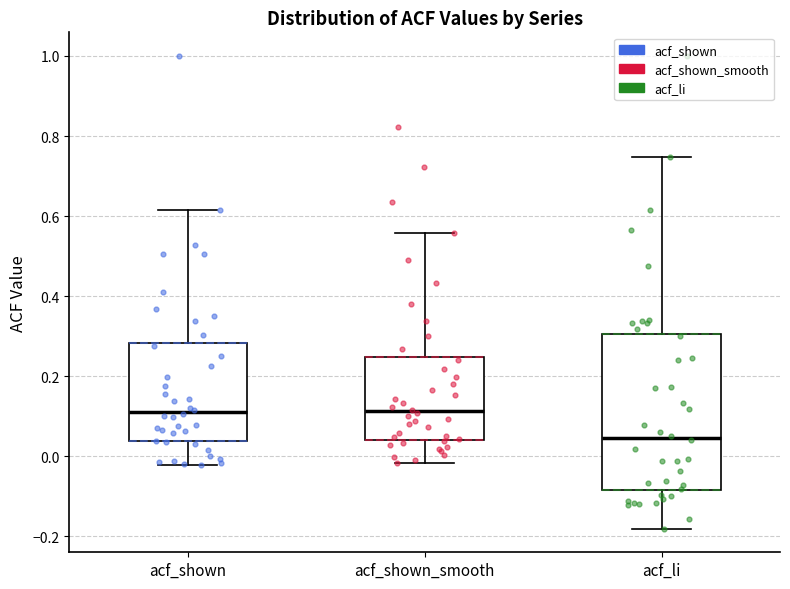

Reading left to right, read every box against the y-axis: the position of its median line, the range the box covers, and the ends of its whiskers. The values are not printed on the chart, so give them approximately, as read against the axis.

acf_shown: median 0.12, box 0.04 to 0.28, whiskers -0.02 to 0.62
acf_shown_smooth: median 0.12, box 0.04 to 0.24, whiskers -0.02 to 0.56
acf_li: median 0.04, box -0.08 to 0.30, whiskers -0.18 to 0.74